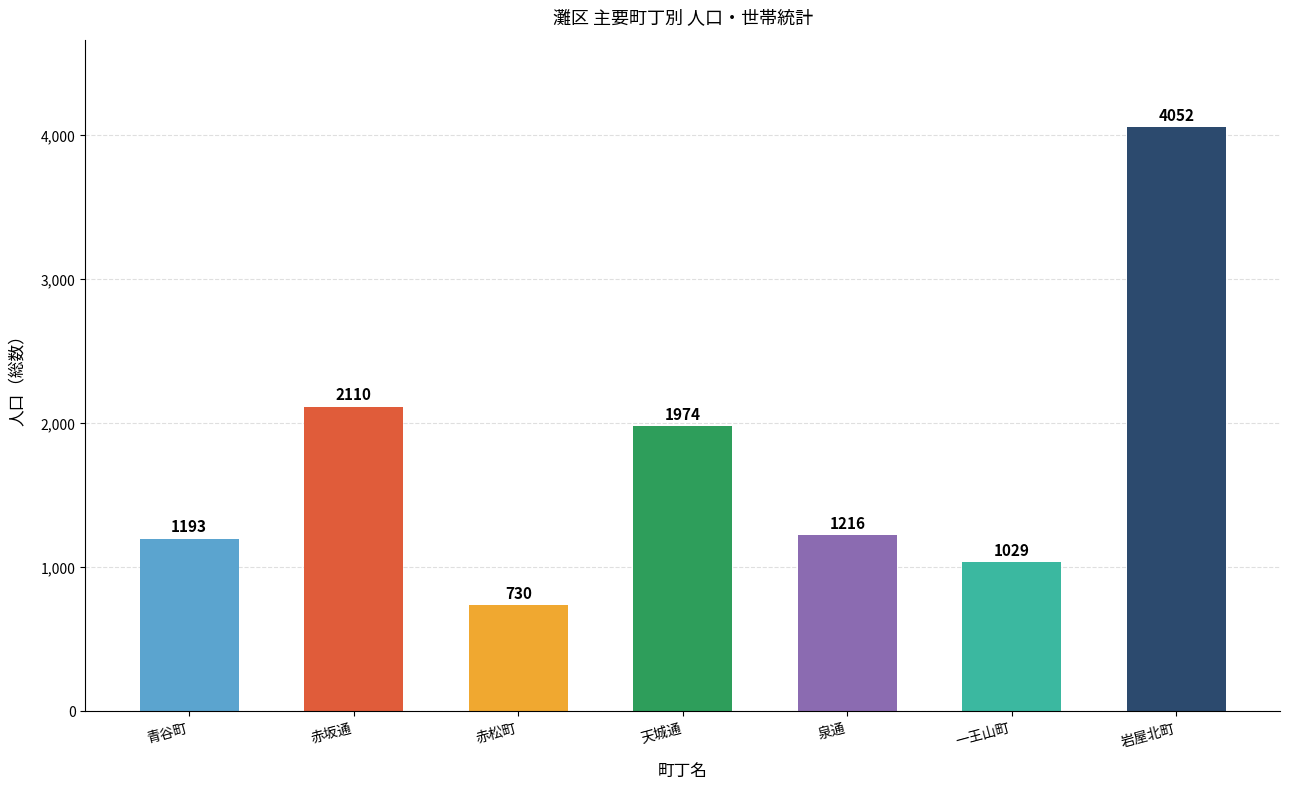

Rank the categories by value from highest to lowest.

岩屋北町, 赤坂通, 天城通, 泉通, 青谷町, 一王山町, 赤松町